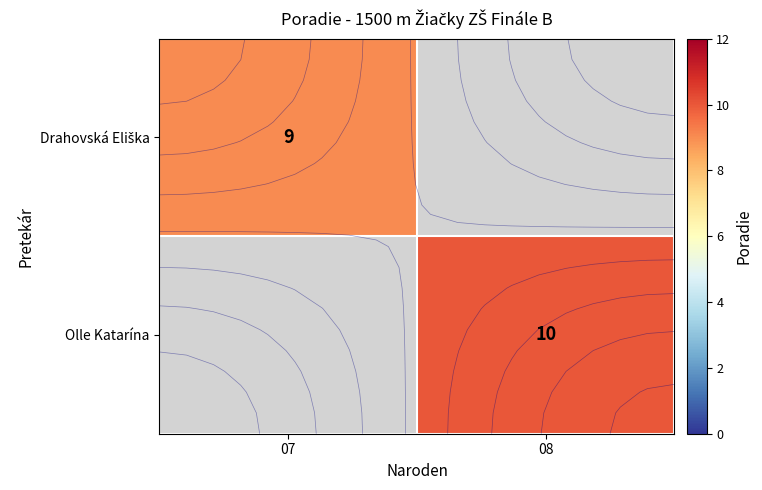

Rank the series by their average value, from lowest to highest.

Drahovská Eliška, Olle Katarína